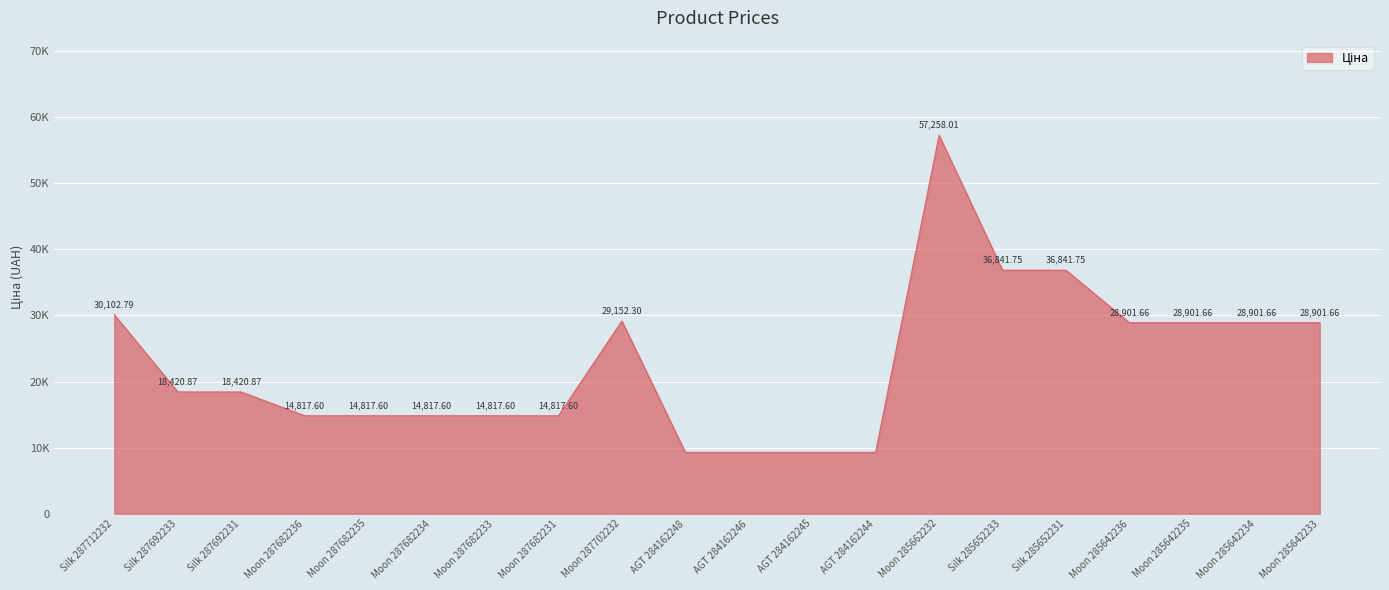

Does the chart display data point markers on the line(s)?

No